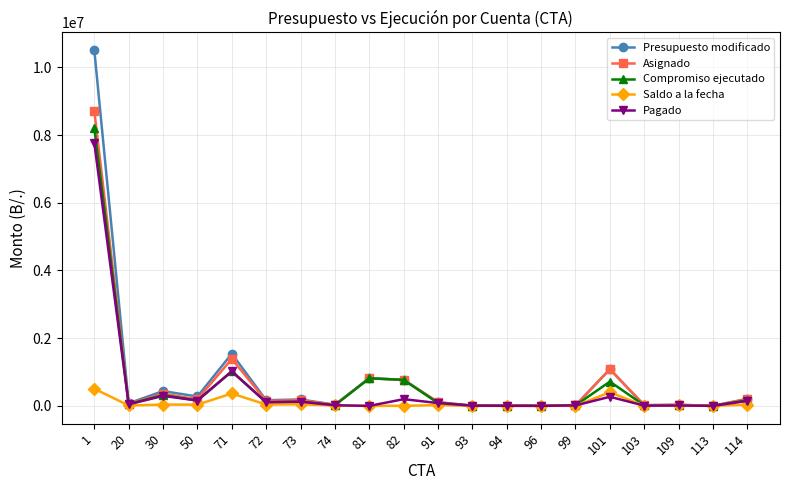

True or false: Compromiso ejecutado has more than 1 points higher than both neighbors.

True